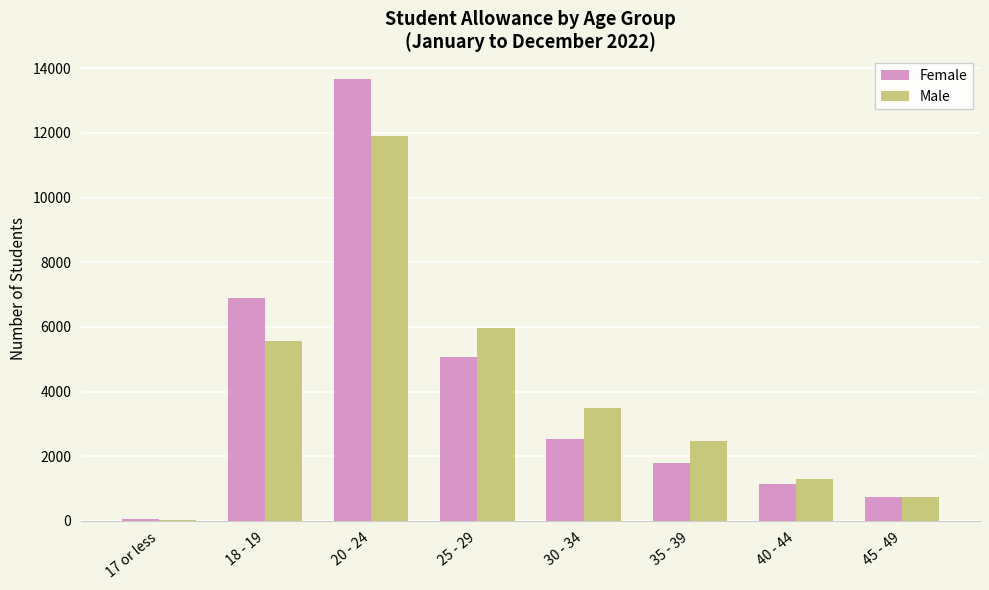

The value of Female at 40 - 44 is 499. True or false?

False